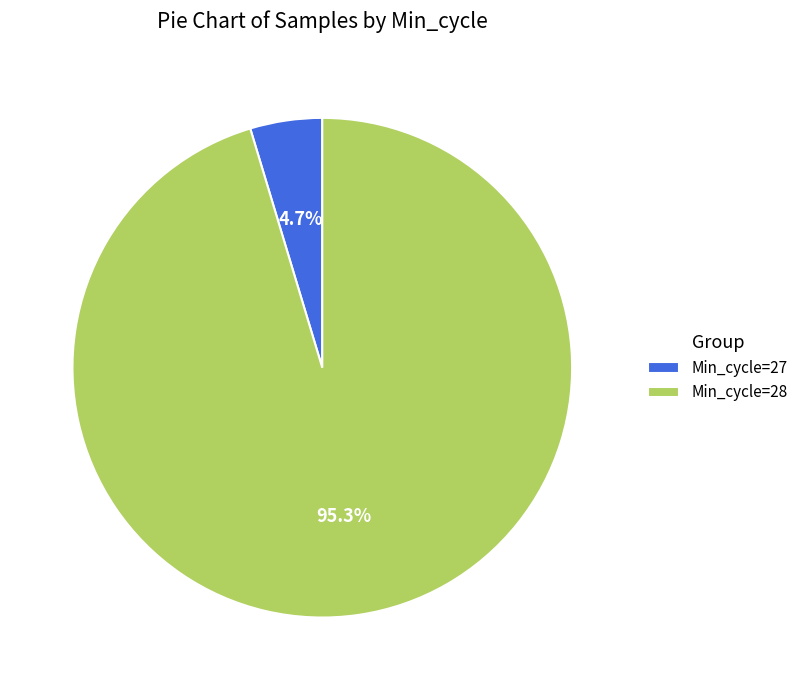

Between Min_cycle=28 and Min_cycle=27, which is larger?

Min_cycle=28